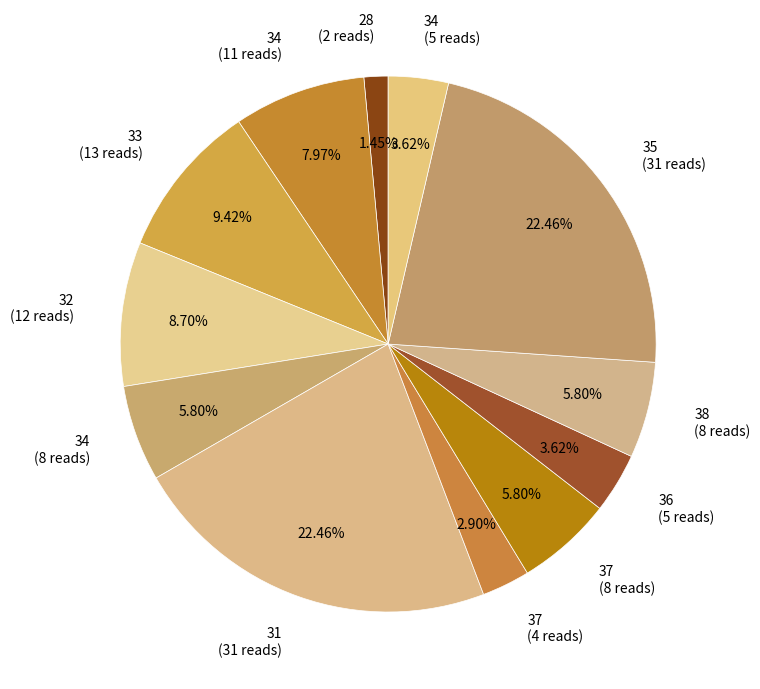

Does 34 (11 reads) account for over 50% of the chart?

No